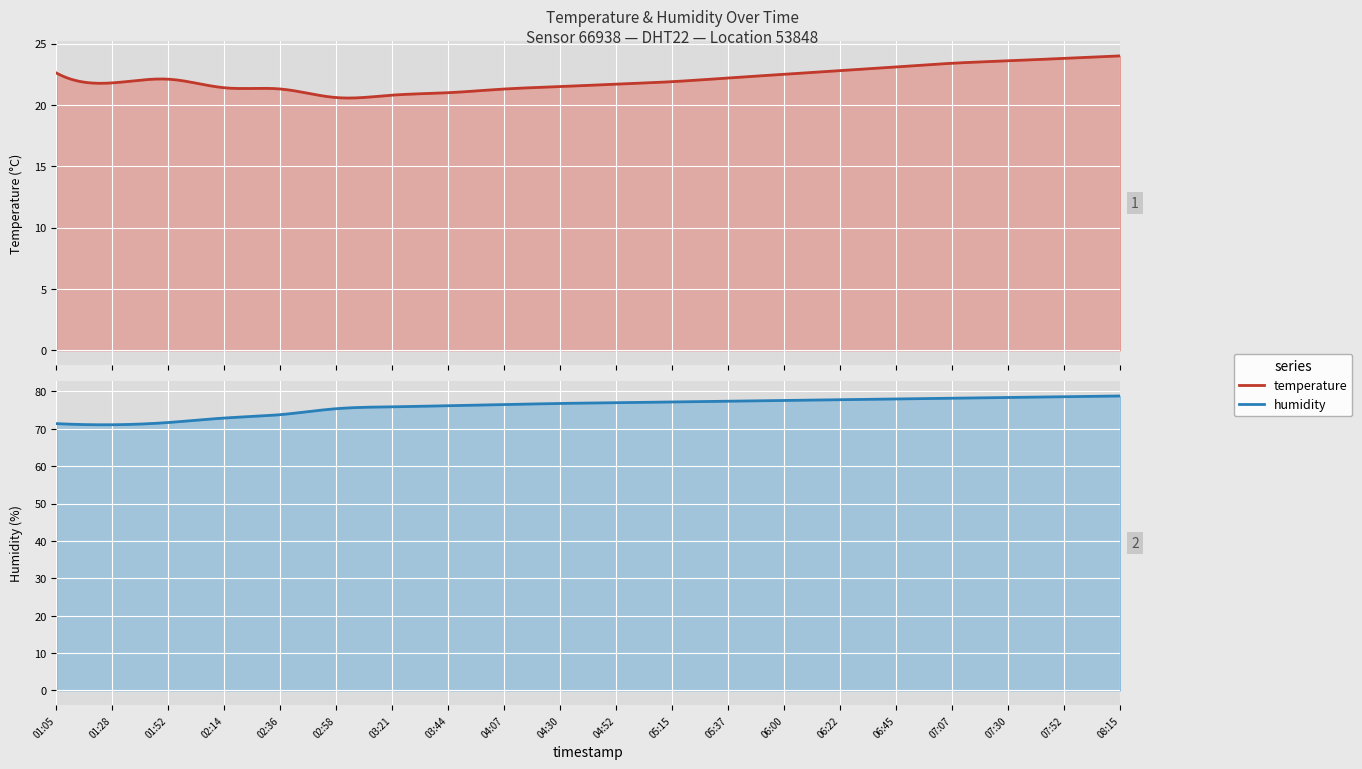

The value of humidity at 06:45 is 25.5. True or false?

False